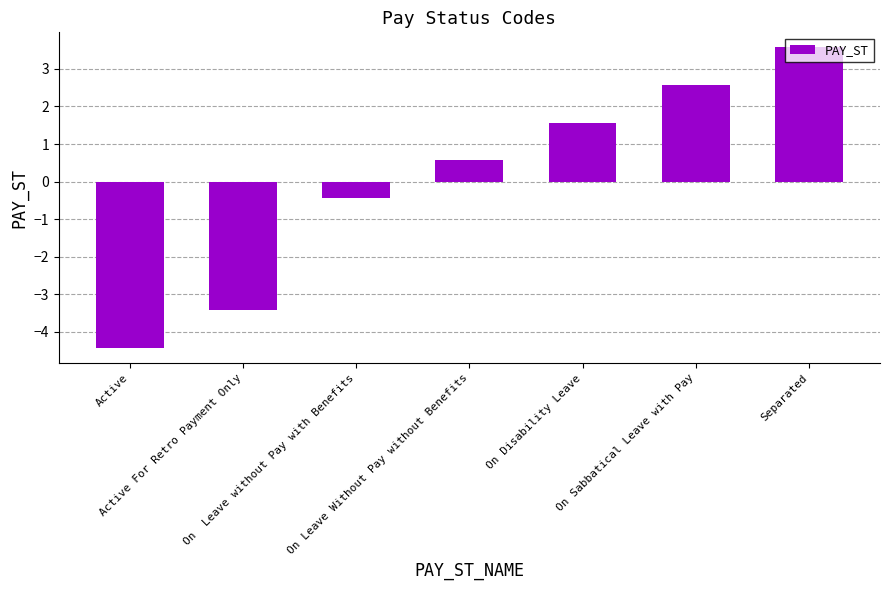

What is the label of the 5th bar from the left?

On Disability Leave